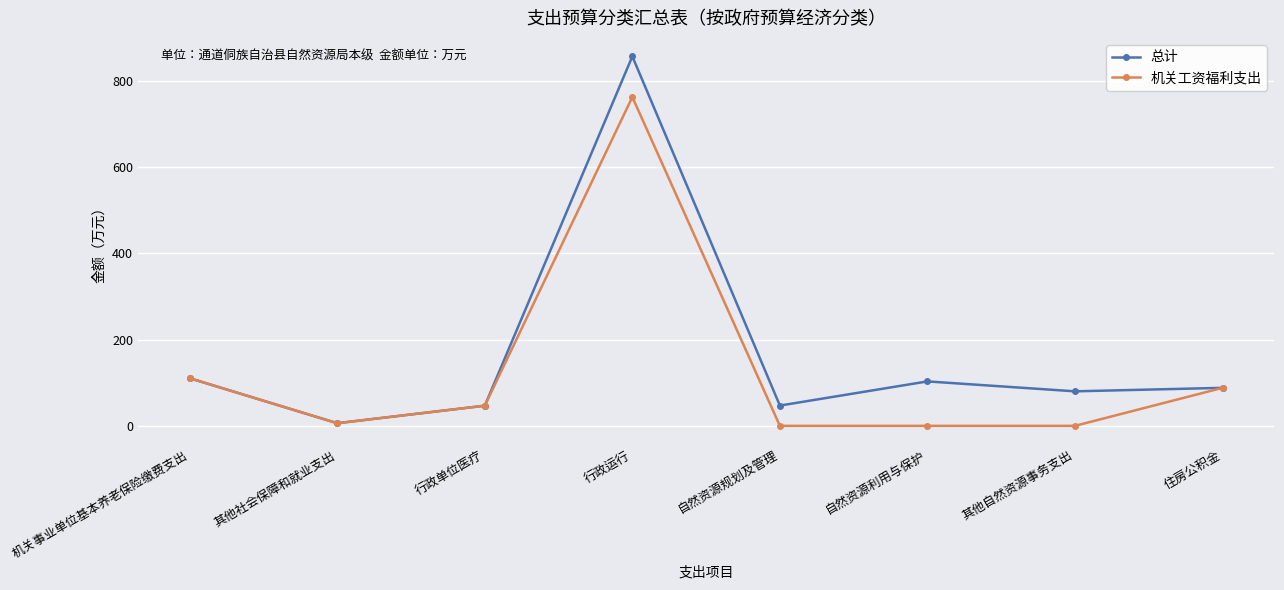

Where is the first local maximum for 机关工资福利支出?

行政运行